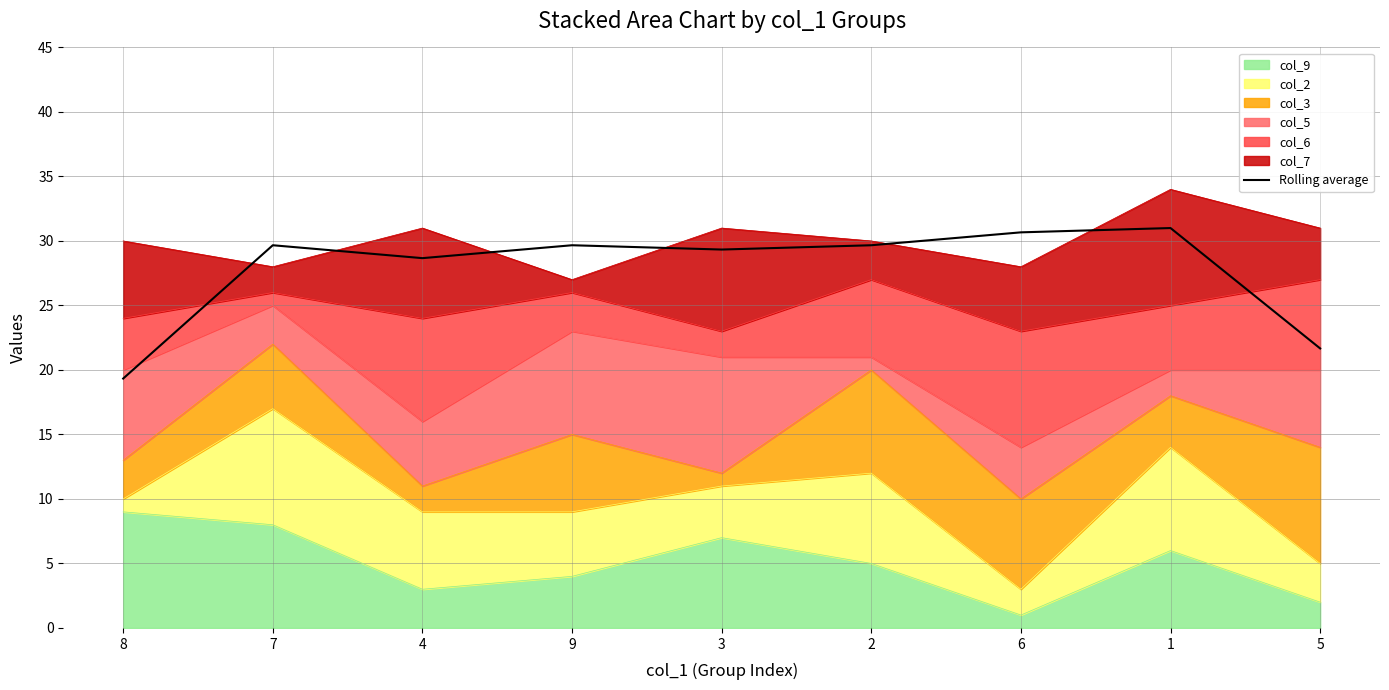

At which label does the data first exceed 29?

7